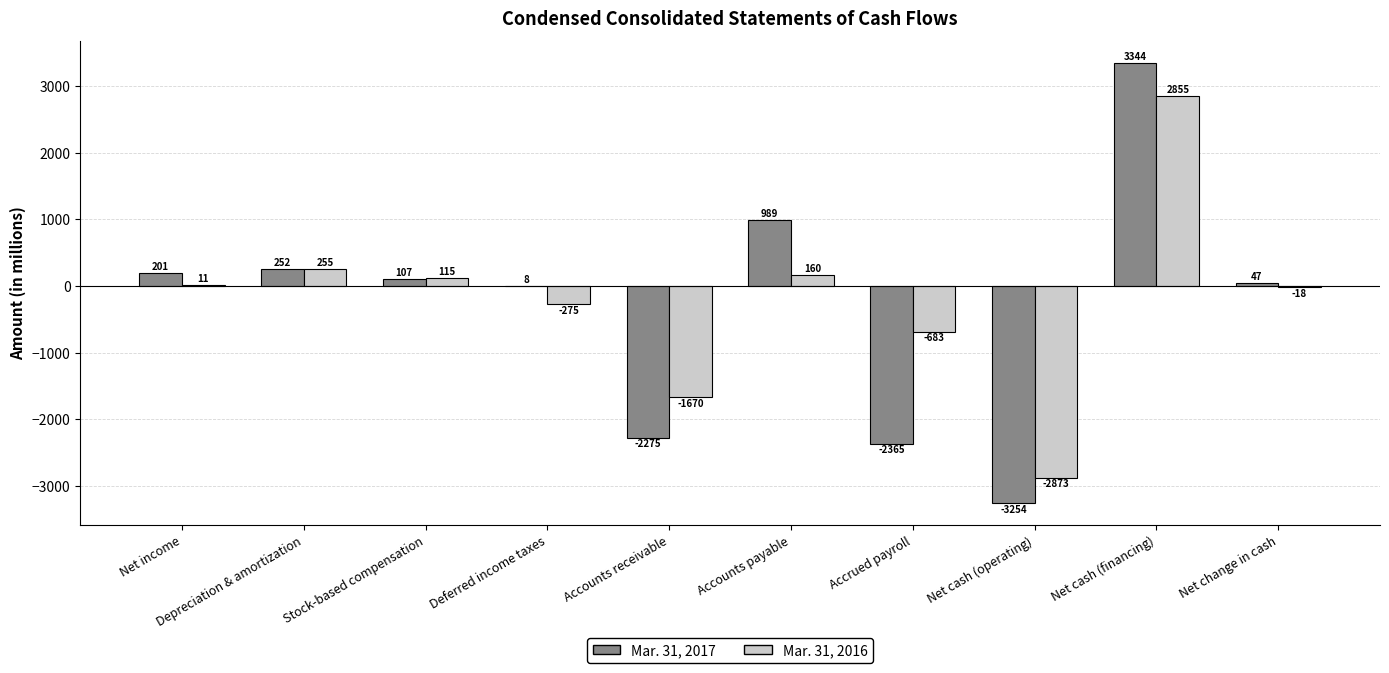

At which label is Mar. 31, 2017 closest to 45?

Net change in cash